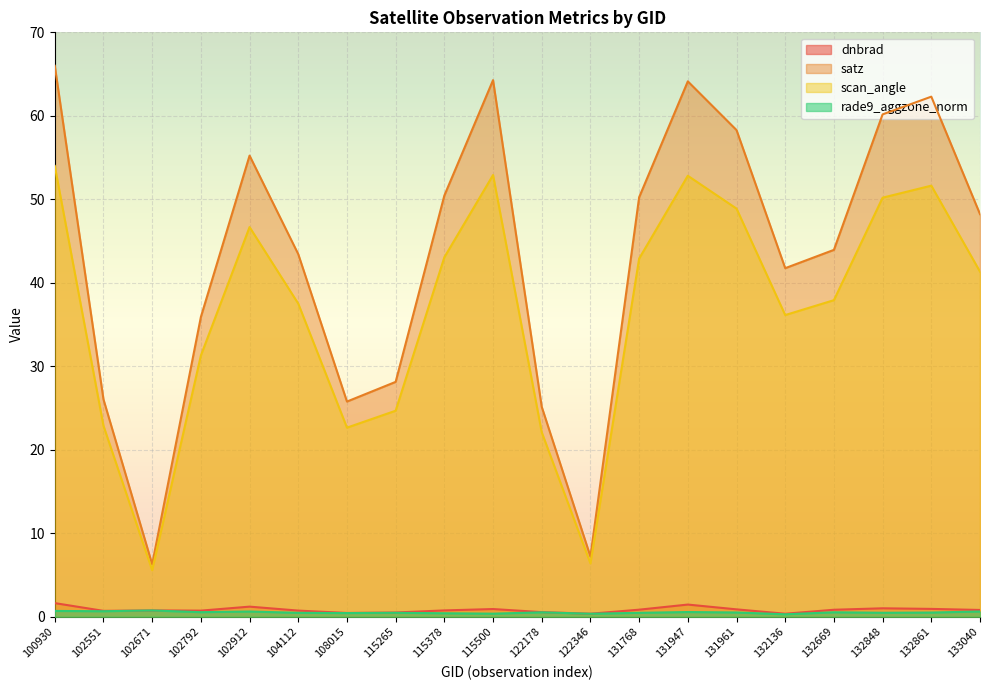

What is the average value of the scan_angle series?

36.6